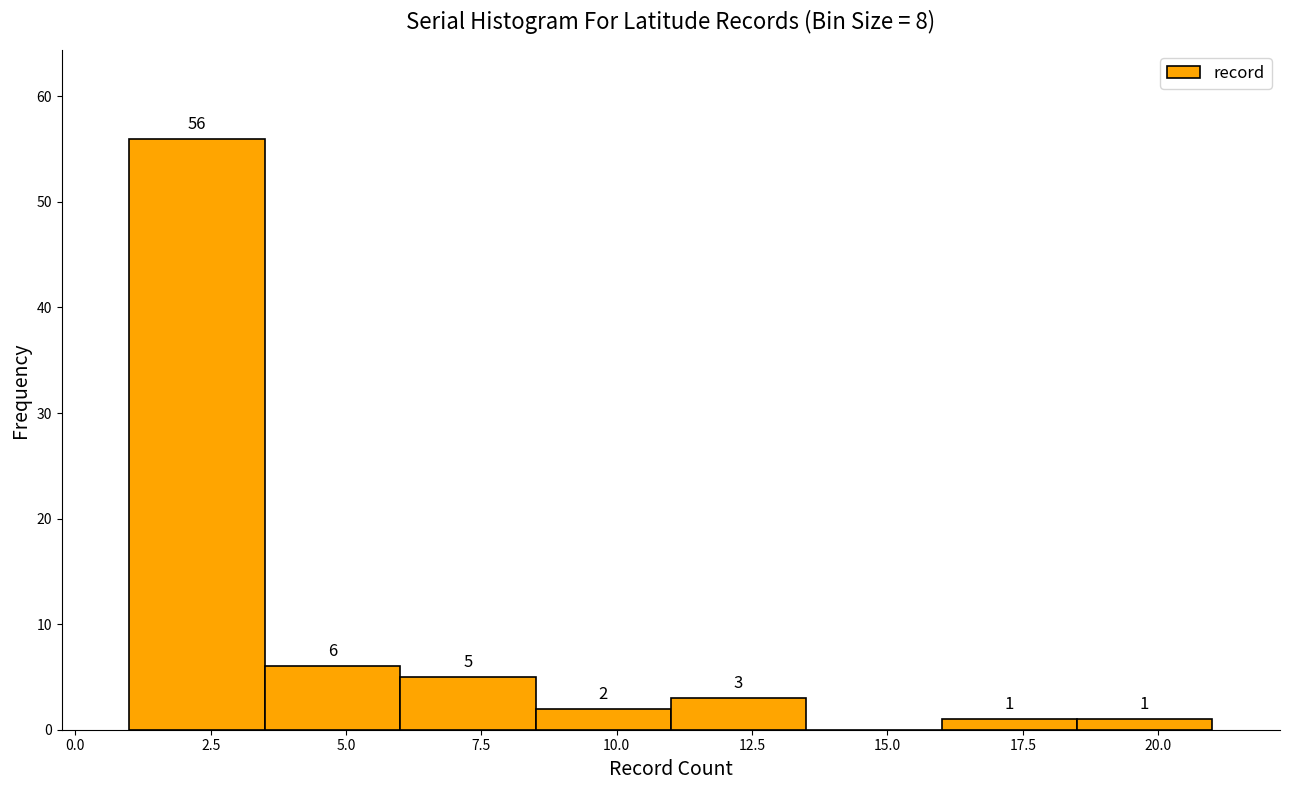

Over which range of the x-axis is the bar tallest?

1.0 to 3.5